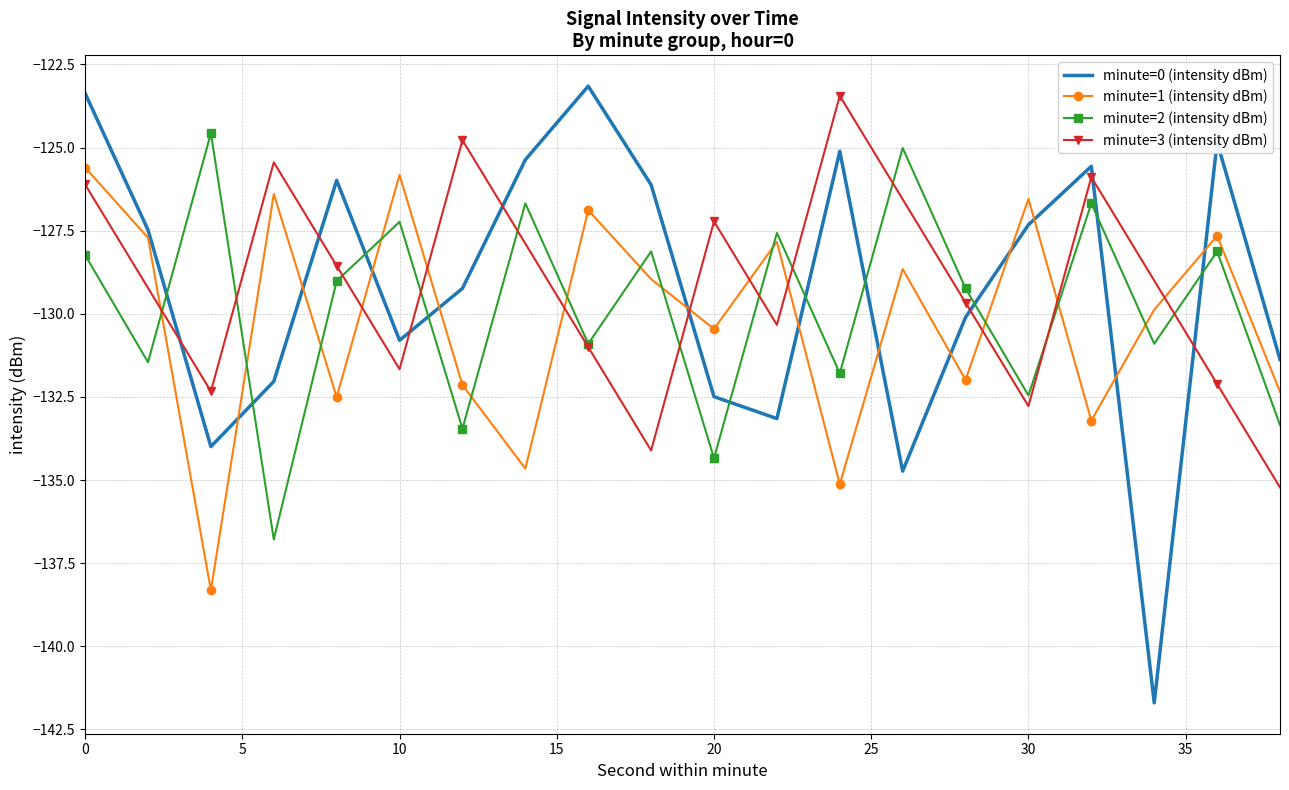

True or false: minute=0 (intensity dBm) and minute=1 (intensity dBm) intersect in this chart.

True